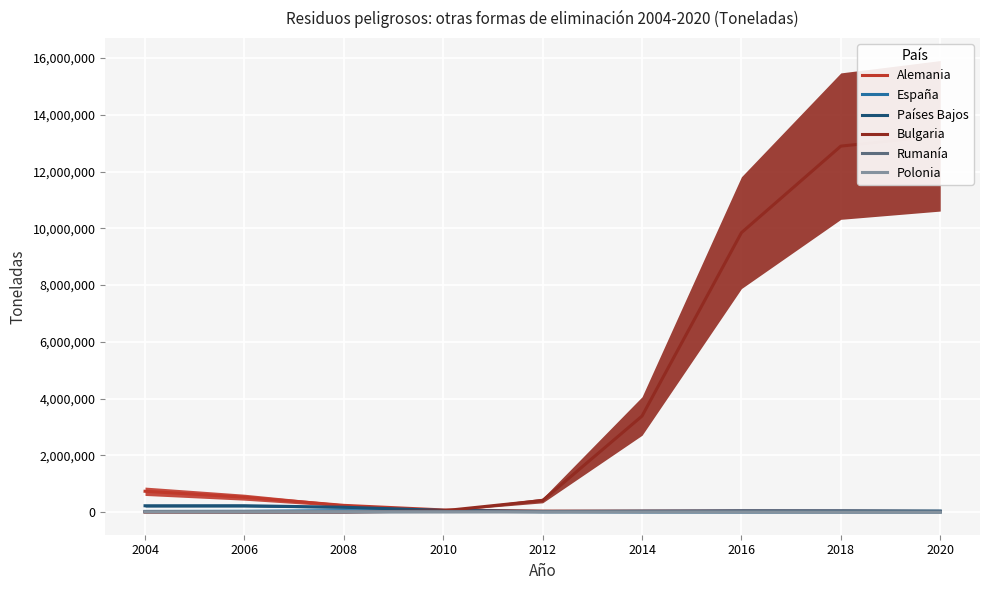

True or false: Bulgaria has a value of 410578.5 at 2012.

True